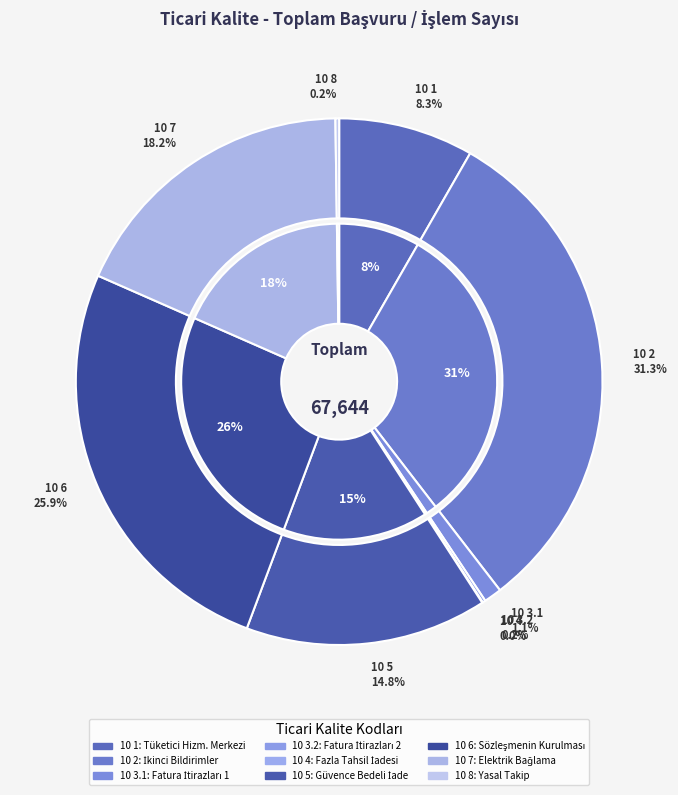

Do 10 8 and 10 6 together represent more than half of the pie?

No